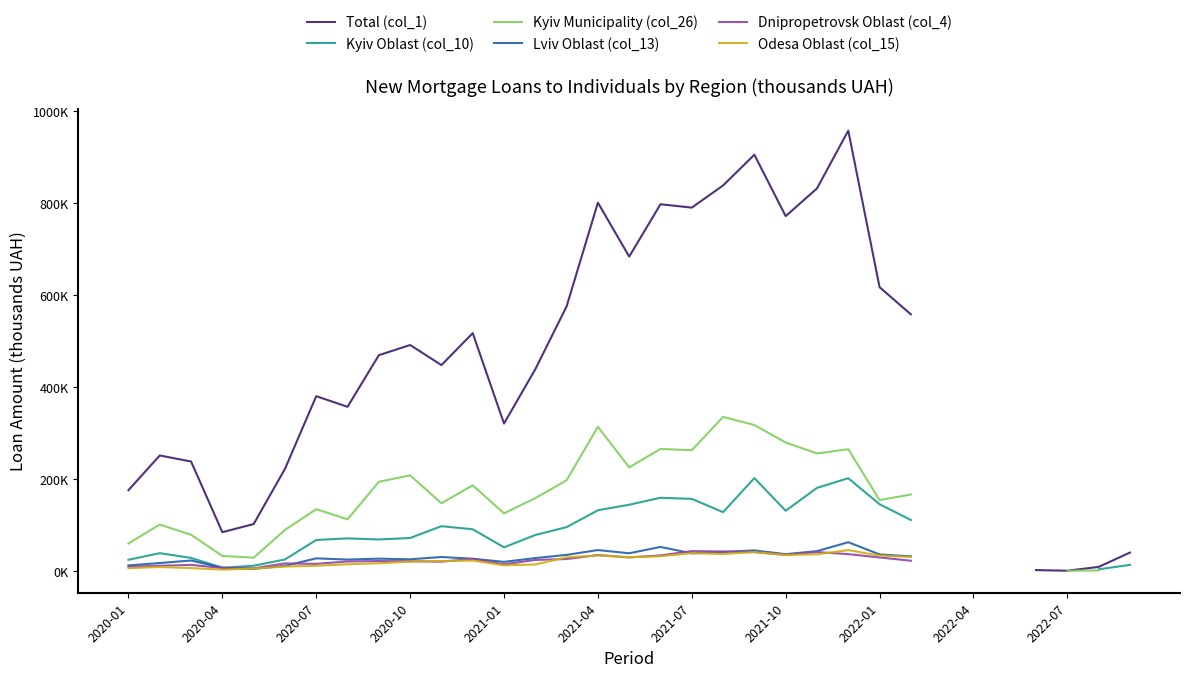

How many values in the Lviv Oblast (col_13) series exceed 32024?

12